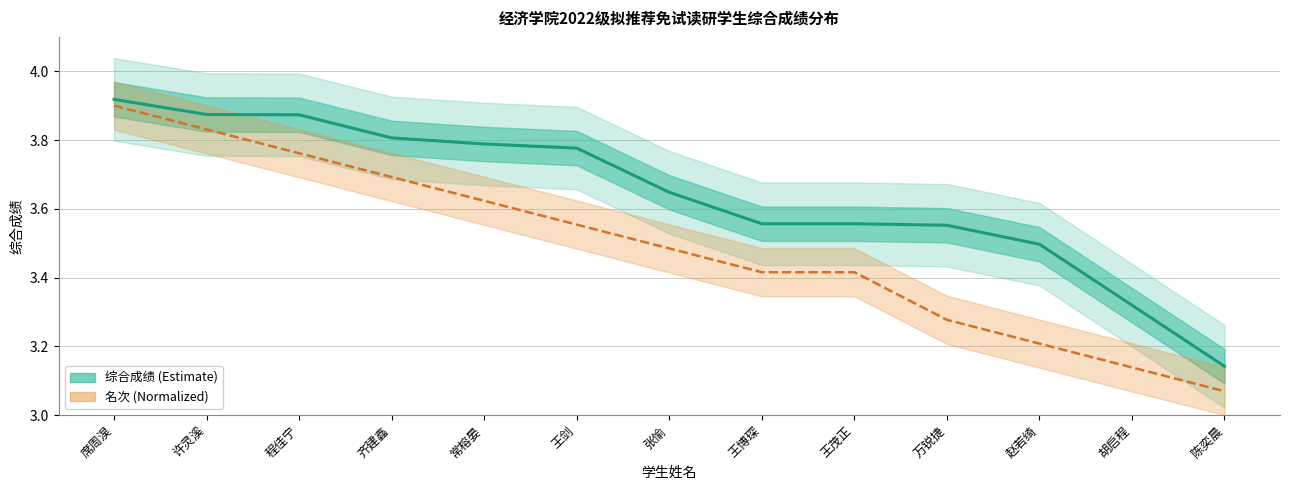

Between 席周淏 and 陈奕晨, which series saw the biggest shift?

名次 (Normalized)